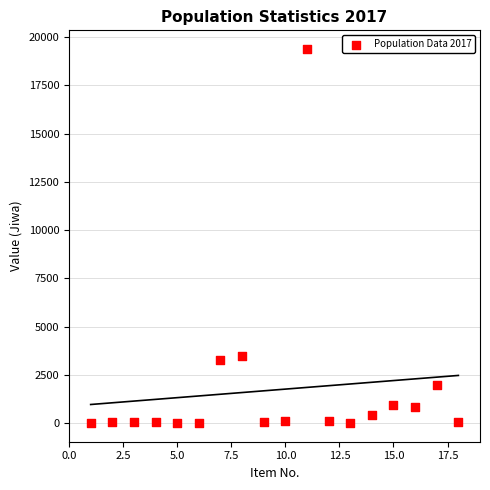

What is the range of X values (max minus min)?

17